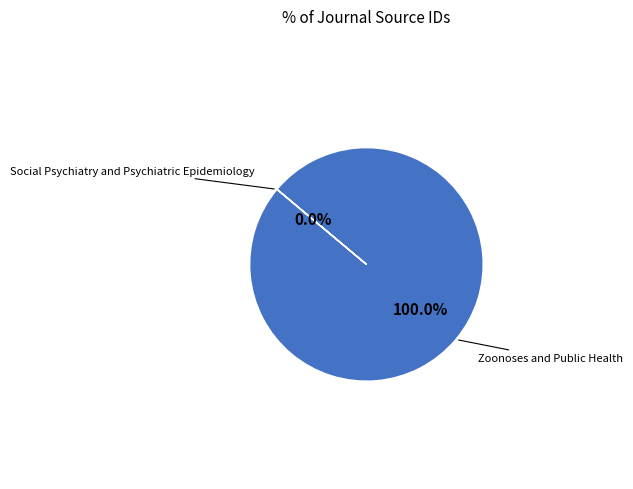

How many slices are in this pie chart?

2